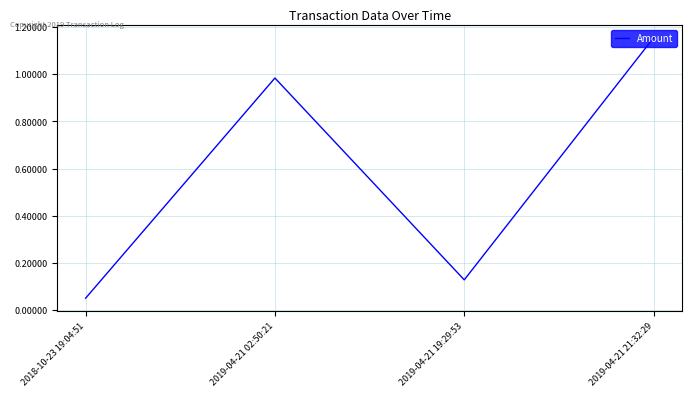

Rank the categories by value from highest to lowest.

2019-04-21 21:32:29, 2019-04-21 02:50:21, 2019-04-21 19:29:53, 2018-10-23 19:04:51